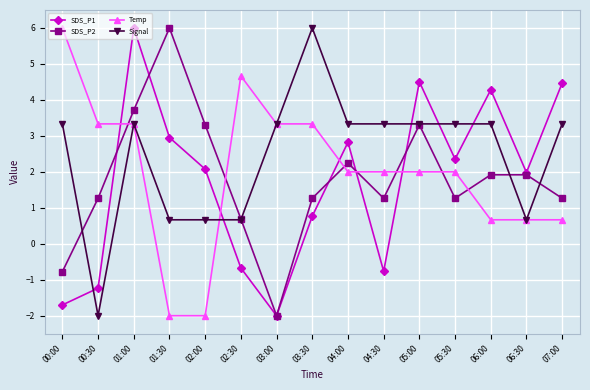

What is the minimum value for Temp?

-2.0